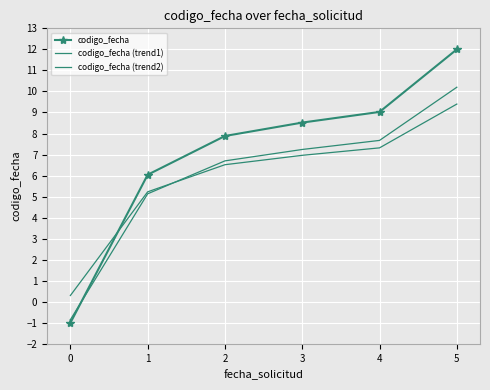

What is the value of the codigo_fecha (trend1) point at the 5th from the left?

7.7